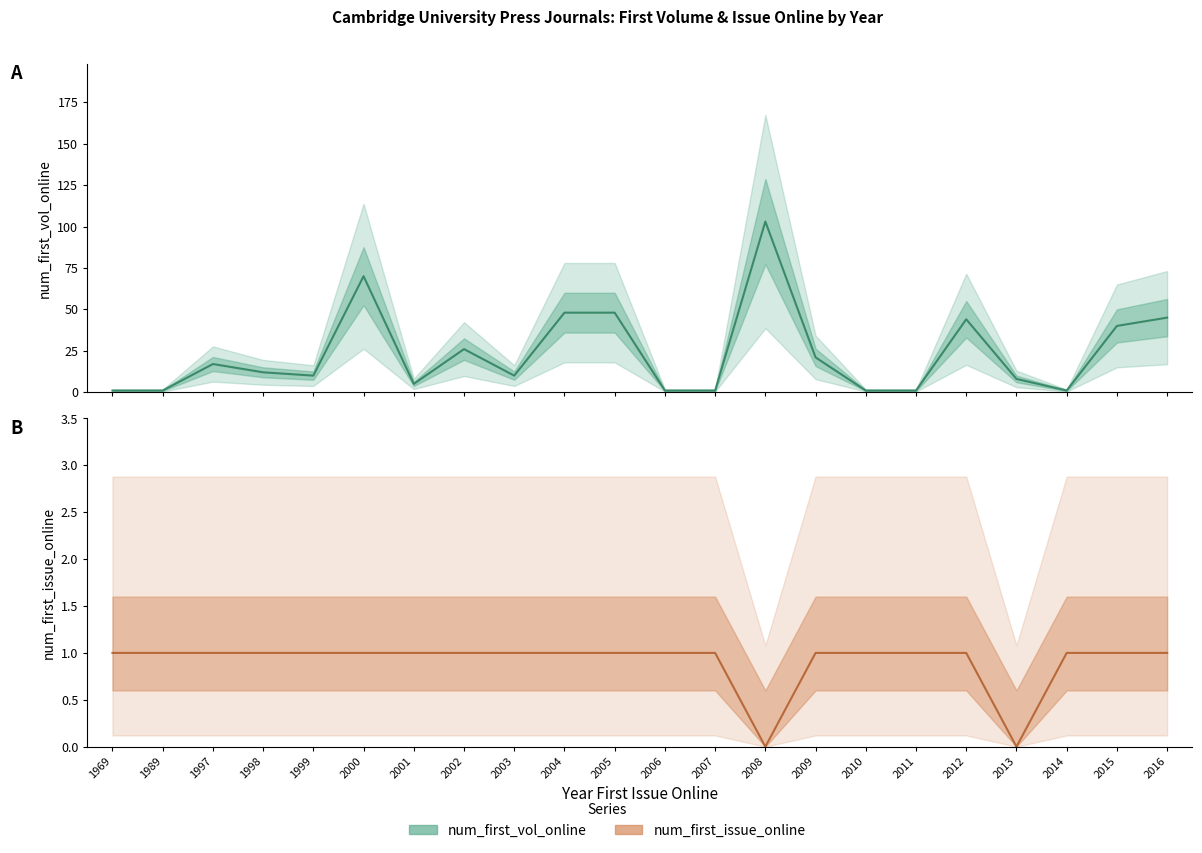

At 2001, list the series in order from largest to smallest.

num_first_vol_online, num_first_issue_online